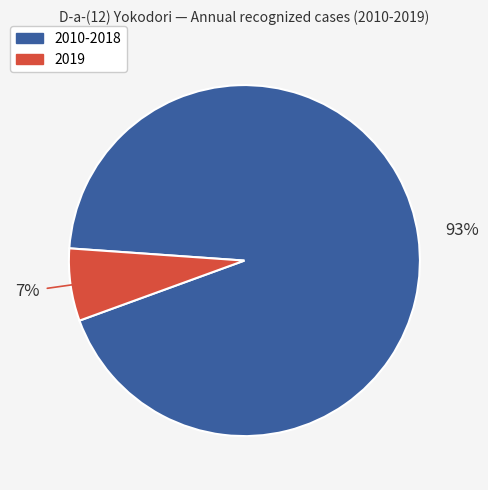

To the nearest percent, what is the average slice percentage?

50%